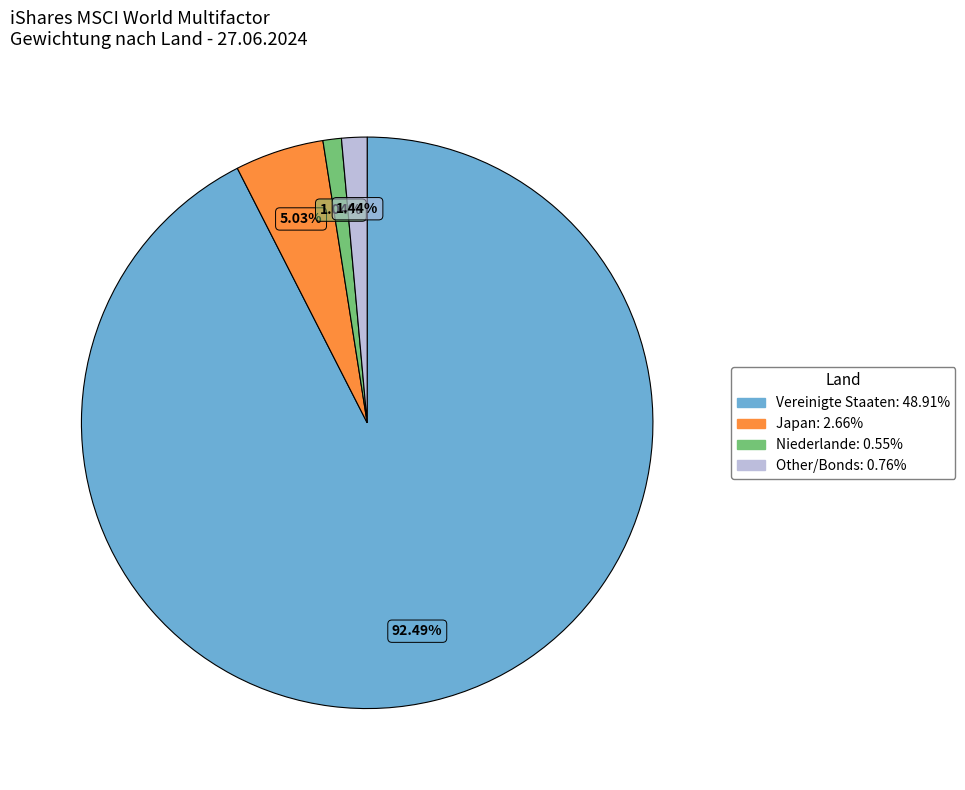

Combined, do Niederlande and Japan account for over 50%?

No